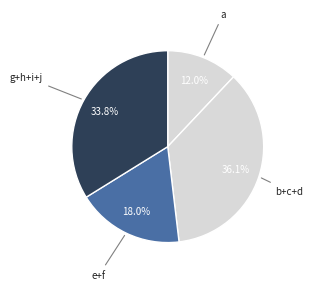

How many segments does this pie chart have?

4